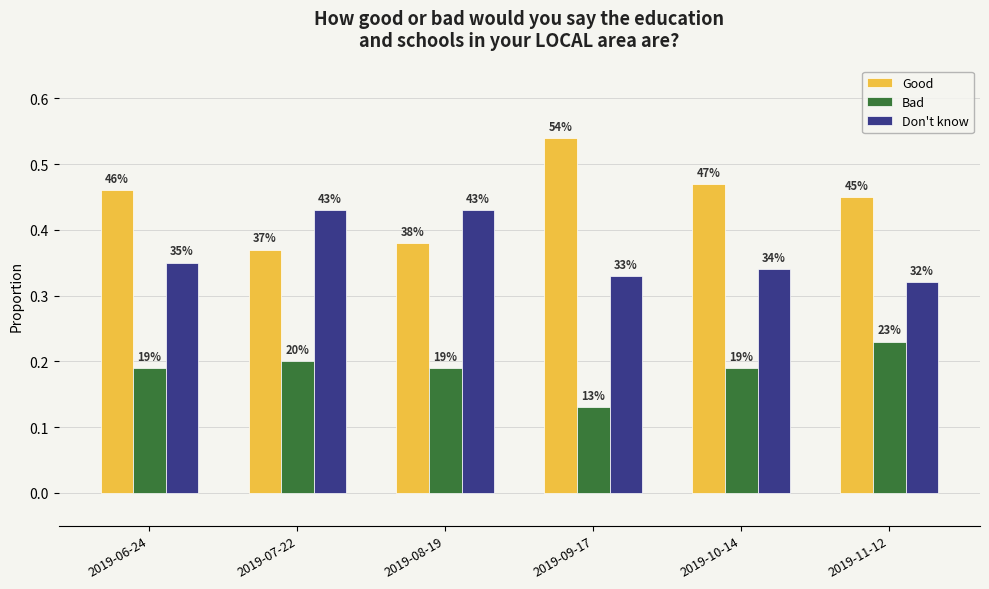

What is the highest value of the Bad series?

0.2